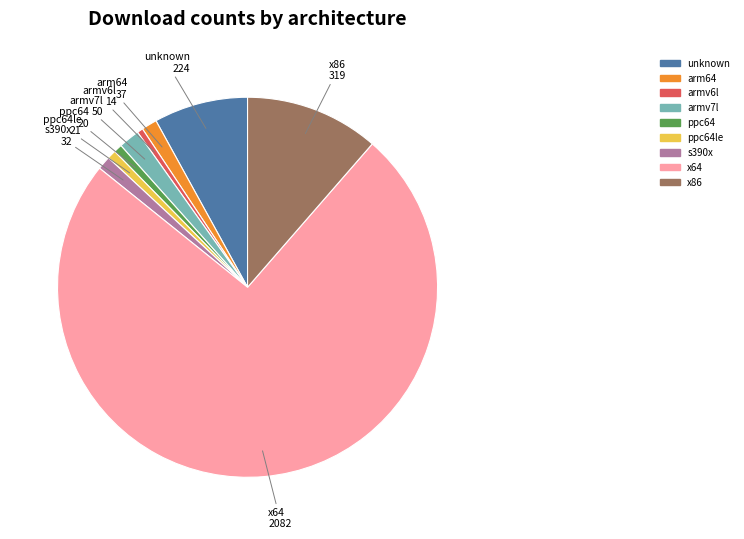

Is there any slice that represents more than half of the pie?

Yes